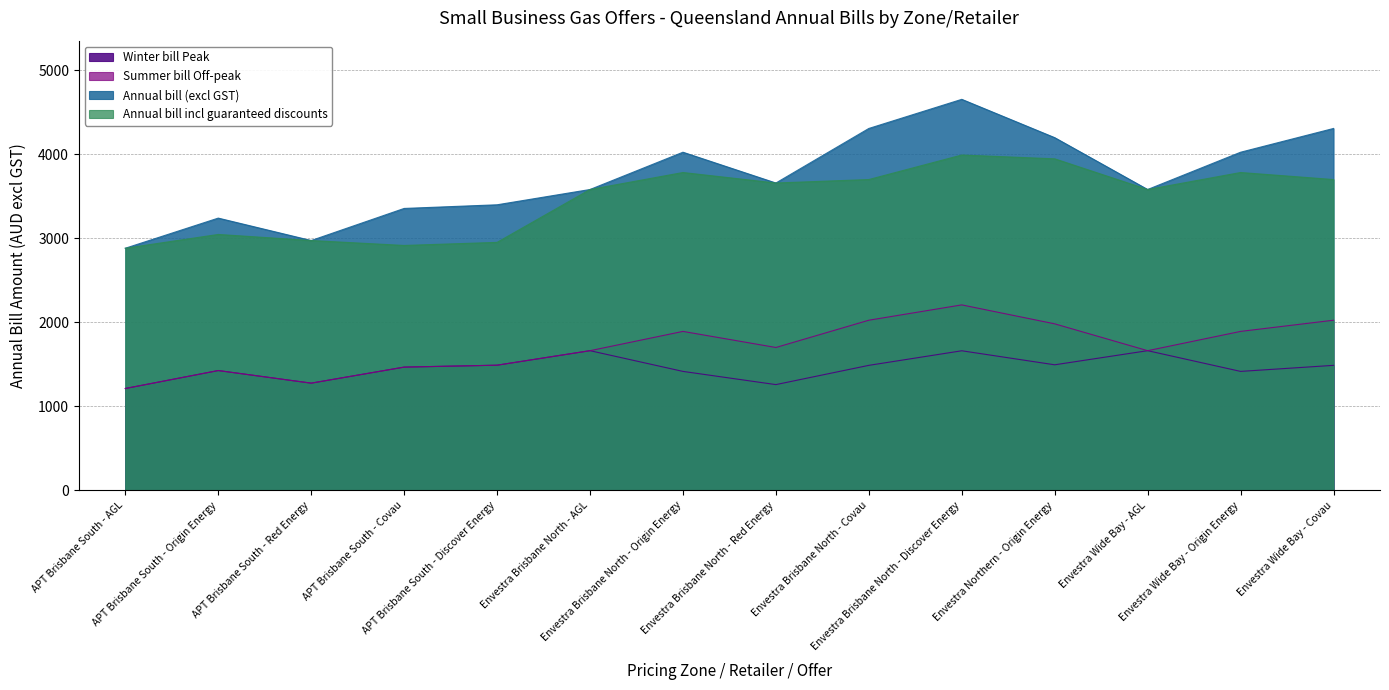

Reading left to right, transcribe all the data shown in this chart.

Winter bill Peak: APT Brisbane South - AGL=1213.6	APT Brisbane South - Origin Energy=1427.3	APT Brisbane South - Red Energy=1277.3	APT Brisbane South - Covau=1468.2	APT Brisbane South - Discover Energy=1490.9	Envestra Brisbane North - AGL=1663.6	Envestra Brisbane North - Origin Energy=1417.1	Envestra Brisbane North - Red Energy=1260.0	Envestra Brisbane North - Covau=1489.1	Envestra Brisbane North - Discover Energy=1662.5	Envestra Northern - Origin Energy=1495.6	Envestra Wide Bay - AGL=1663.6	Envestra Wide Bay - Origin Energy=1417.1	Envestra Wide Bay - Covau=1489.1
Summer bill Off-peak: APT Brisbane South - AGL=1213.6	APT Brisbane South - Origin Energy=1427.3	APT Brisbane South - Red Energy=1277.3	APT Brisbane South - Covau=1468.2	APT Brisbane South - Discover Energy=1490.9	Envestra Brisbane North - AGL=1663.6	Envestra Brisbane North - Origin Energy=1893.1	Envestra Brisbane North - Red Energy=1701.6	Envestra Brisbane North - Covau=2026.2	Envestra Brisbane North - Discover Energy=2208.6	Envestra Northern - Origin Energy=1983.1	Envestra Wide Bay - AGL=1663.6	Envestra Wide Bay - Origin Energy=1893.1	Envestra Wide Bay - Covau=2026.2
Annual bill (excl GST): APT Brisbane South - AGL=2882.5	APT Brisbane South - Origin Energy=3241.1	APT Brisbane South - Red Energy=2974.3	APT Brisbane South - Covau=3356.1	APT Brisbane South - Discover Energy=3399.6	Envestra Brisbane North - AGL=3581.4	Envestra Brisbane North - Origin Energy=4025.1	Envestra Brisbane North - Red Energy=3658.8	Envestra Brisbane North - Covau=4307.9	Envestra Brisbane North - Discover Energy=4654.3	Envestra Northern - Origin Energy=4198.4	Envestra Wide Bay - AGL=3581.4	Envestra Wide Bay - Origin Energy=4025.1	Envestra Wide Bay - Covau=4307.9
Annual bill incl guaranteed discounts: APT Brisbane South - AGL=2882.5	APT Brisbane South - Origin Energy=3046.7	APT Brisbane South - Red Energy=2974.3	APT Brisbane South - Covau=2915.7	APT Brisbane South - Discover Energy=2952.3	Envestra Brisbane North - AGL=3581.4	Envestra Brisbane North - Origin Energy=3783.6	Envestra Brisbane North - Red Energy=3658.8	Envestra Brisbane North - Covau=3700.0	Envestra Brisbane North - Discover Energy=3991.8	Envestra Northern - Origin Energy=3946.6	Envestra Wide Bay - AGL=3581.4	Envestra Wide Bay - Origin Energy=3783.6	Envestra Wide Bay - Covau=3700.0